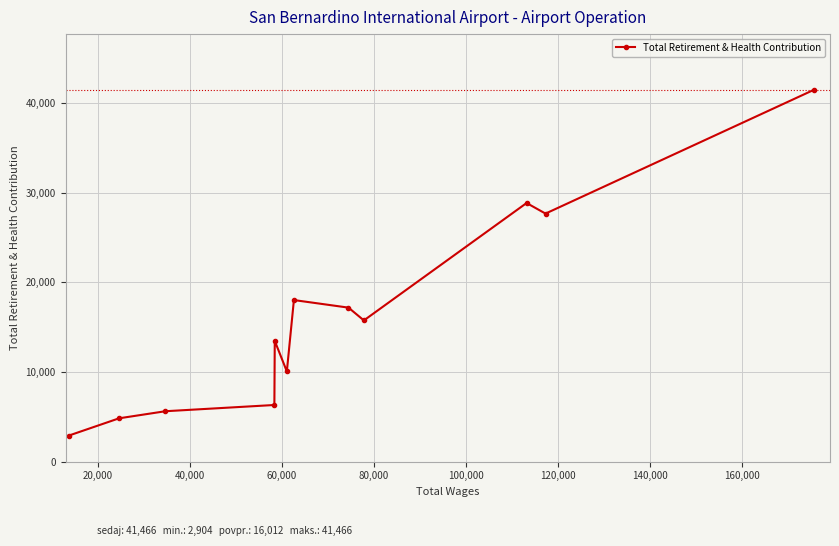

What is the average value?

16012